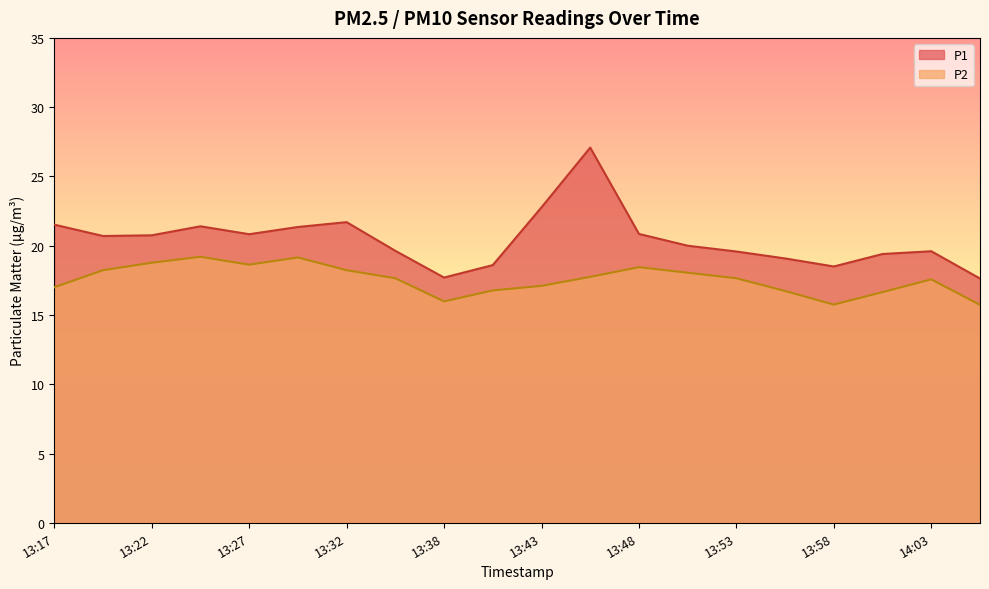

What is the spread (max minus min) of values at 14:05?

1.9